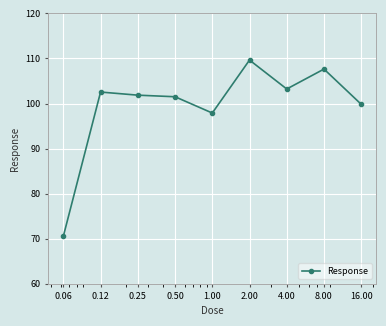

What is the greatest value displayed?

109.6